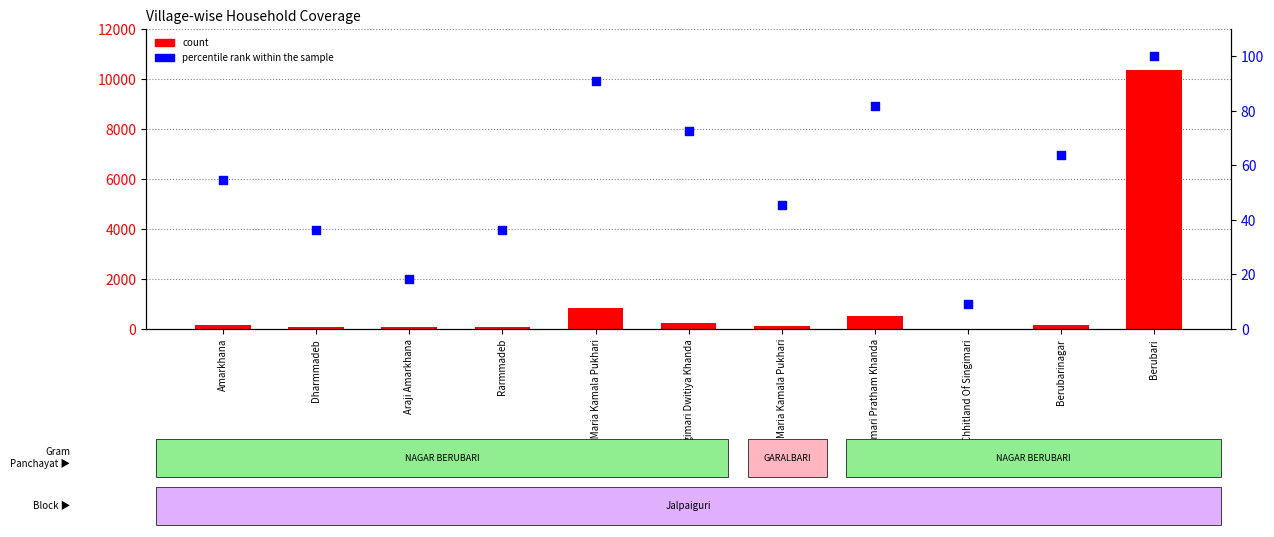

Which series has the largest Y range (max minus min)?

count